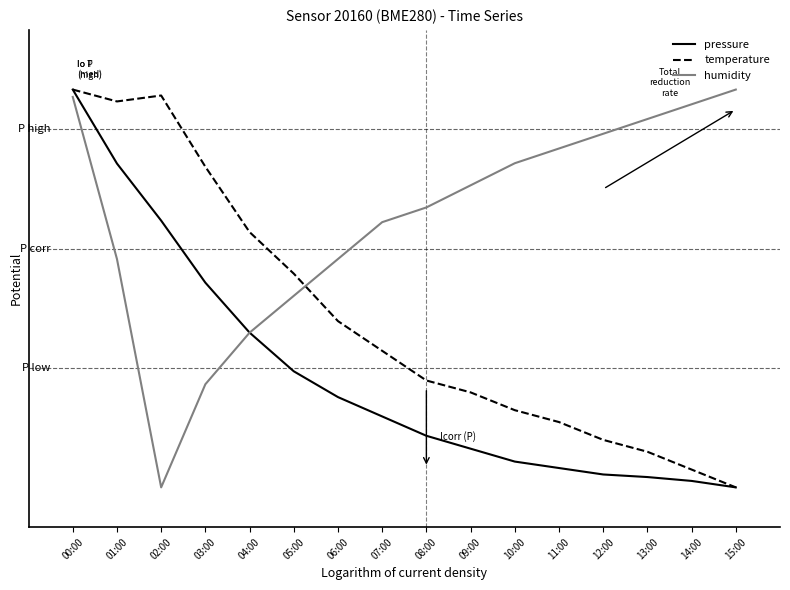

Which category has the lowest value in the humidity series?

02:00